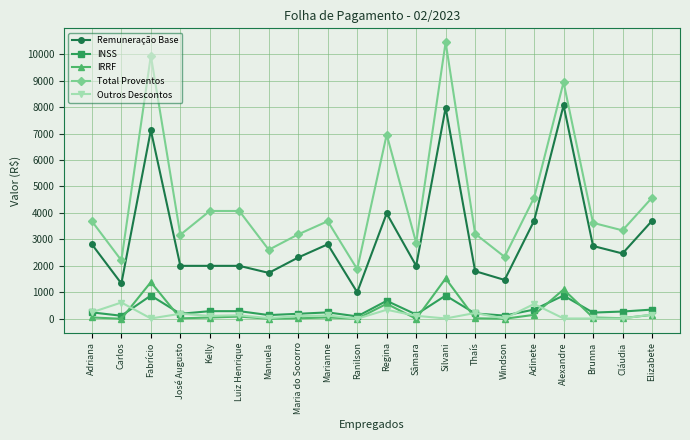

At which category does Total Proventos reach its first local valley?

Carlos